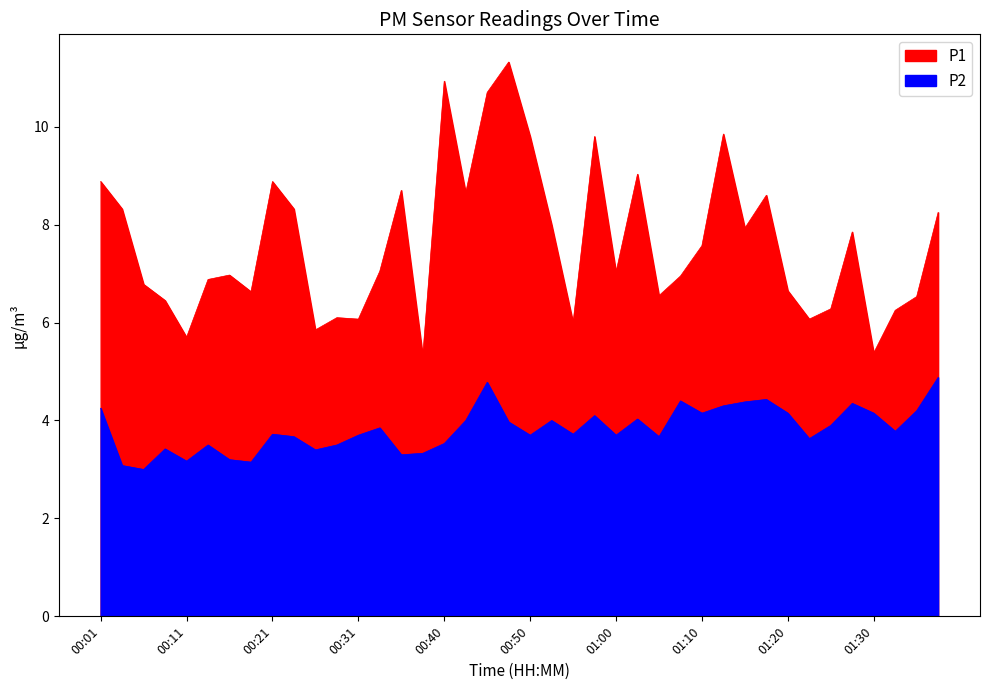

Which series has the widest spread of values?

P1